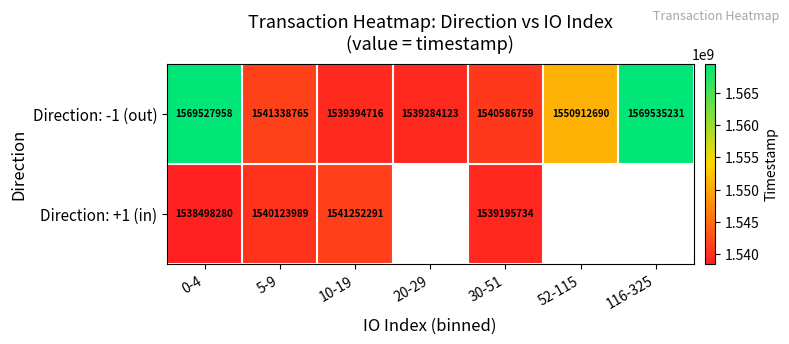

What is the spread (max minus min) of values at 5-9?

1214776